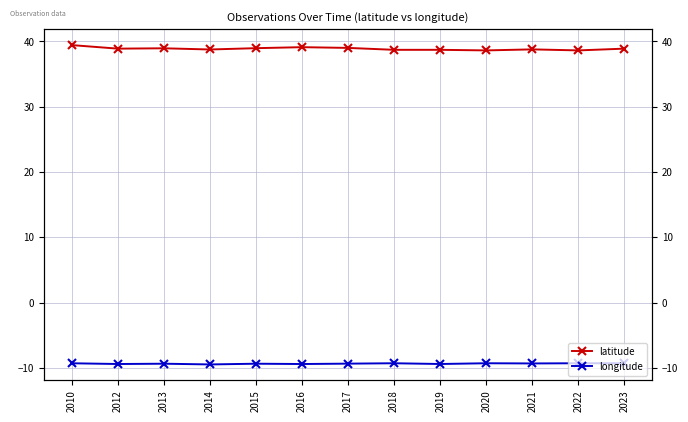

Reading right to left, what are all the values shown in this chart?

latitude: 38.9	38.6	38.8	38.6	38.7	38.7	39.0	39.1	39.0	38.8	38.9	38.9	39.4
longitude: -9.3	-9.3	-9.3	-9.3	-9.4	-9.3	-9.3	-9.4	-9.4	-9.5	-9.4	-9.4	-9.3